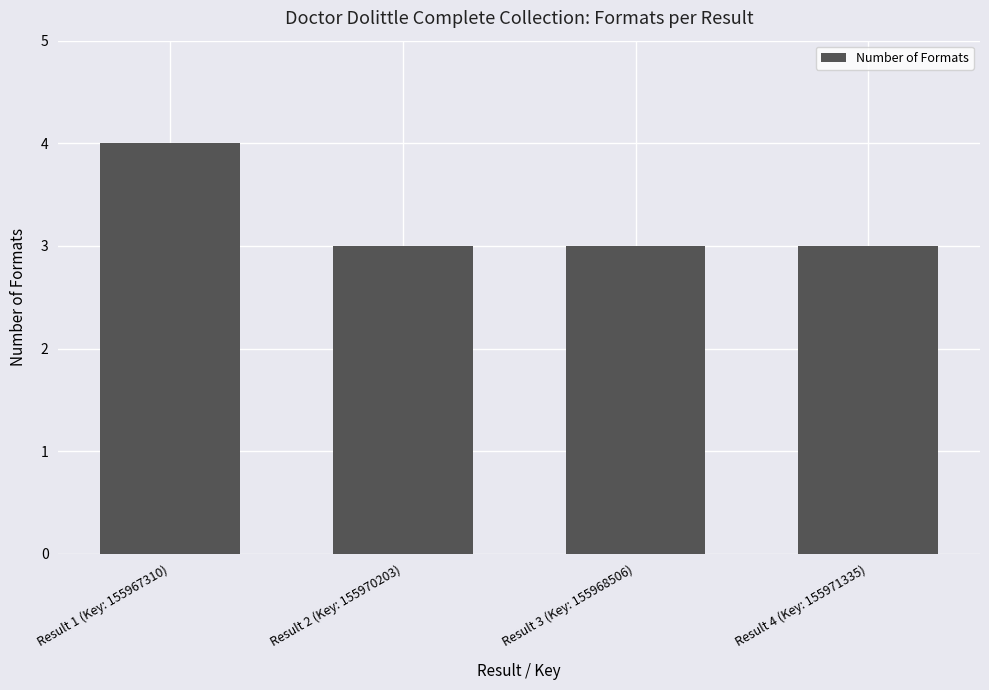

What is the label of the 3rd bar from the right?

Result 2 (Key: 155970203)